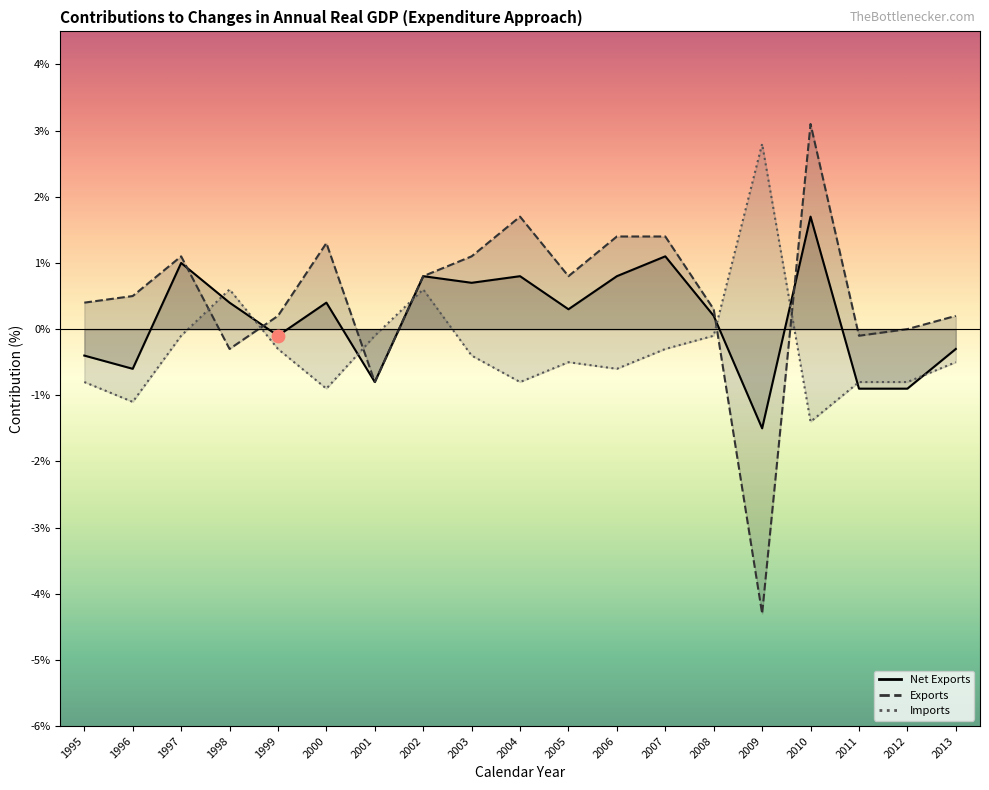

Which series reaches the minimum Y coordinate?

Exports